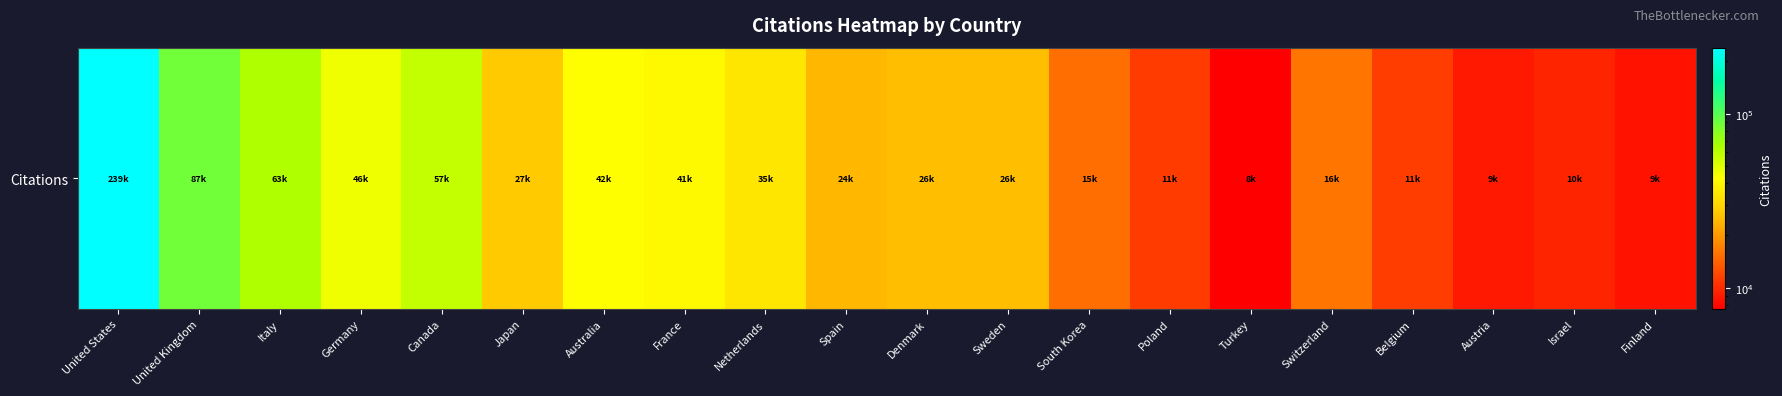

Between Italy and Germany, which is larger?

Italy